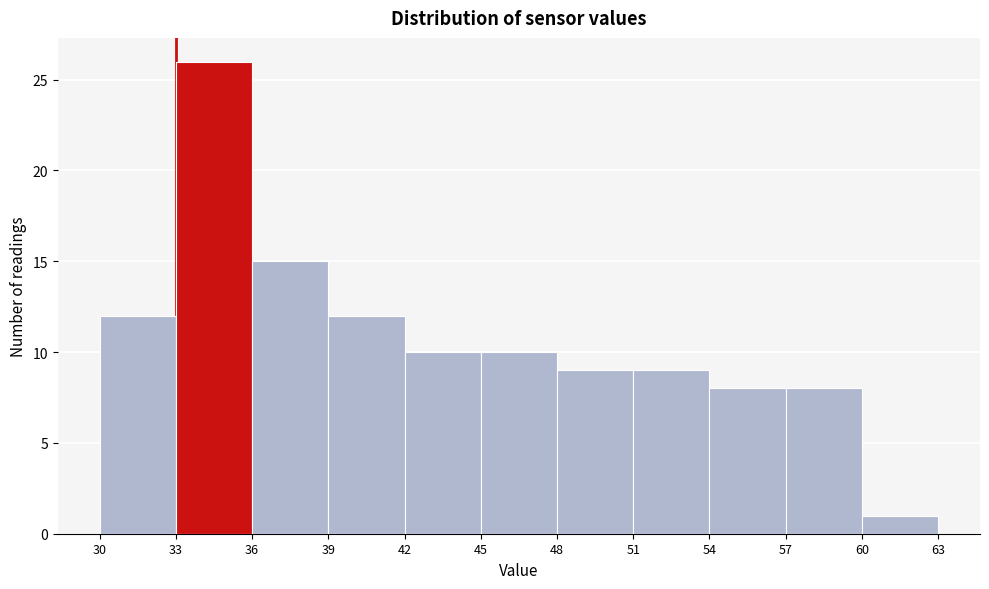

What is the height of the bar covering 54 to 57 on the x-axis? The values are not printed on the chart, so give them approximately, as read against the axis.

8